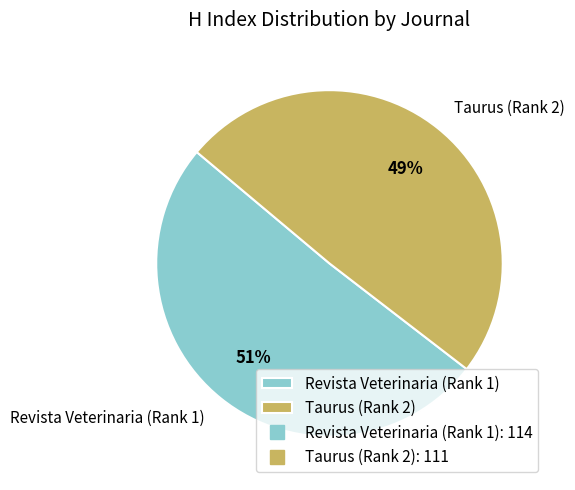

Which has a higher value, Revista Veterinaria (Rank 1) or Taurus (Rank 2)?

Revista Veterinaria (Rank 1)